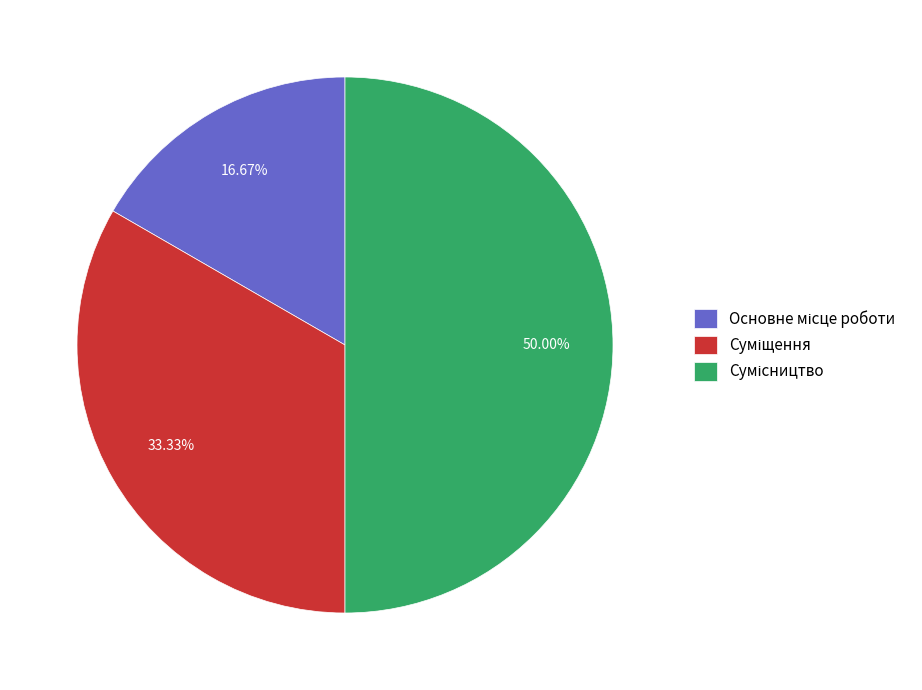

Combined, do Основне місце роботи and Суміщення account for over 50%?

No